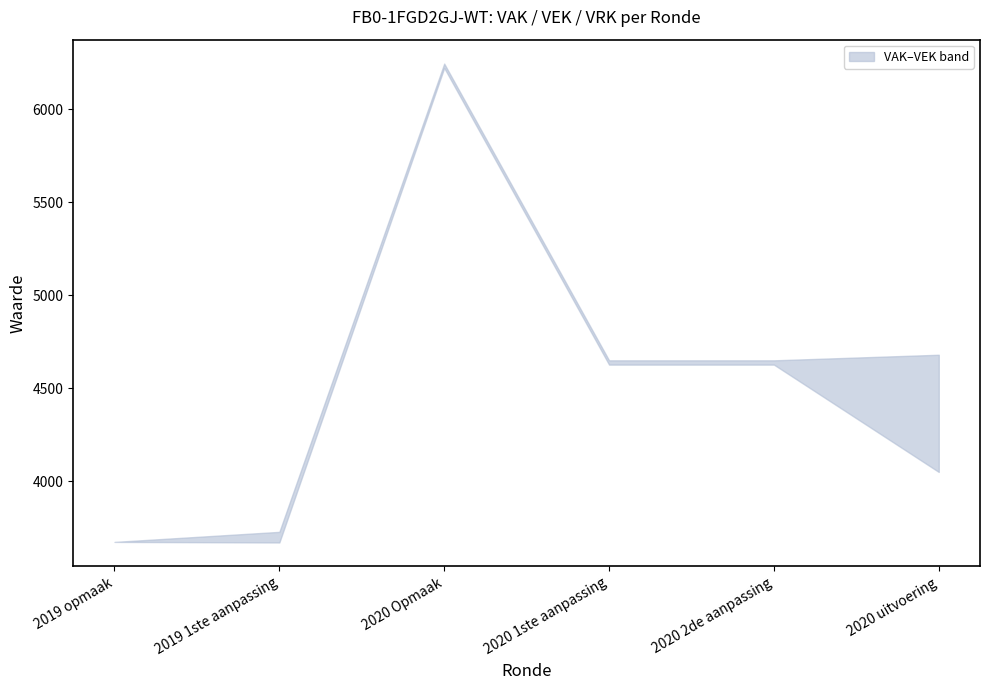

True or false: VAK has a value of 7453 at 2020 2de aanpassing.

False